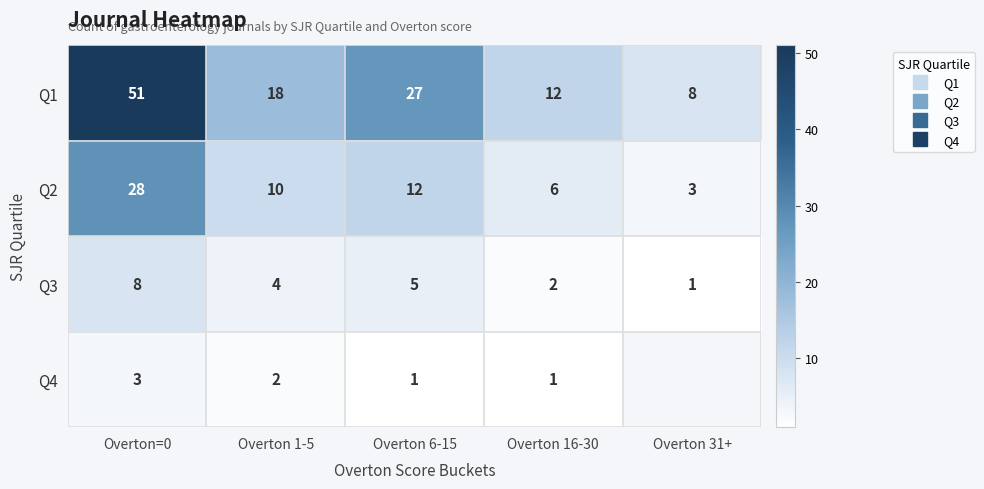

How many data points in Q2 are above 10?

2